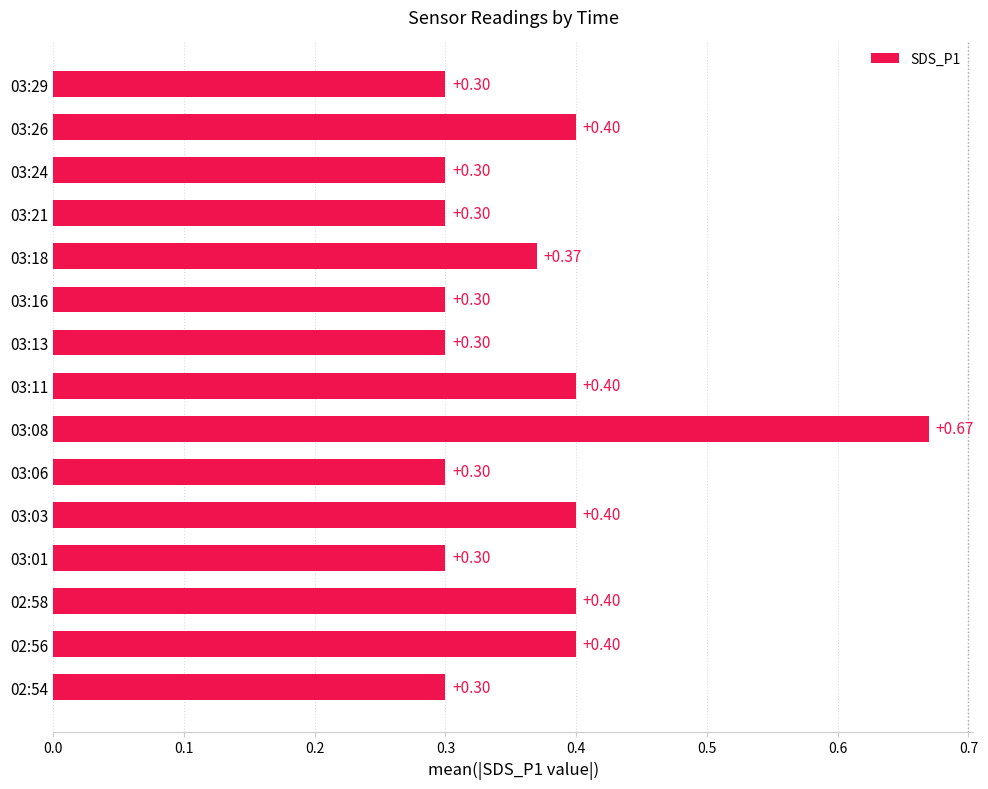

What is the change in value from 03:13 to 03:26?

+0.1